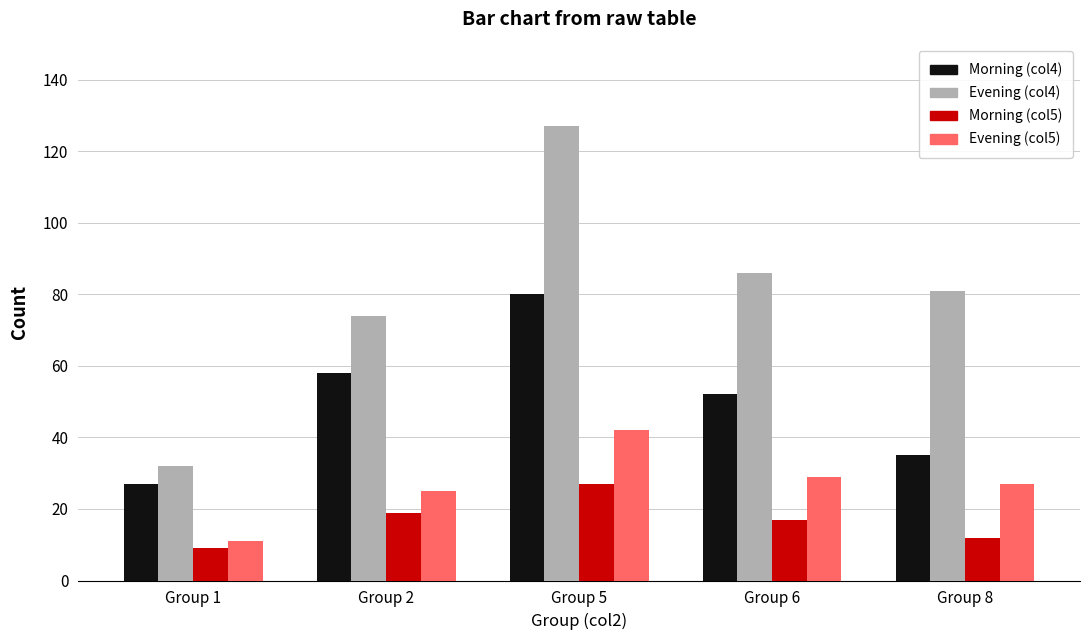

How many bars are there in each group?

4